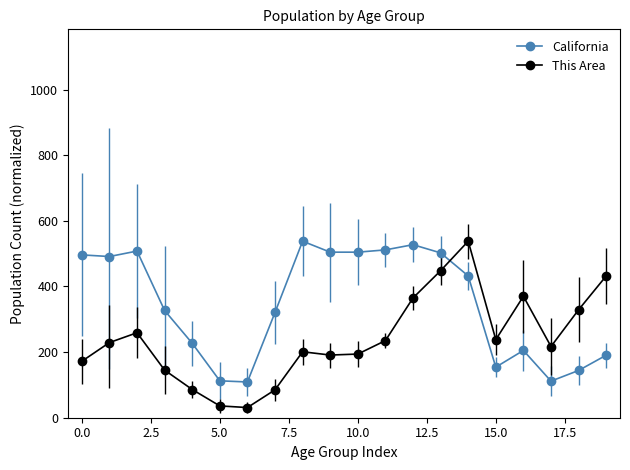

Does the chart display data point markers on the line(s)?

Yes